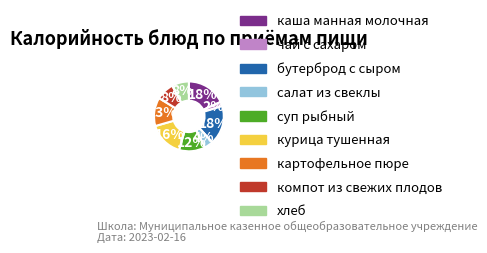

What is the smallest slice in the pie chart?

чай с сахаром